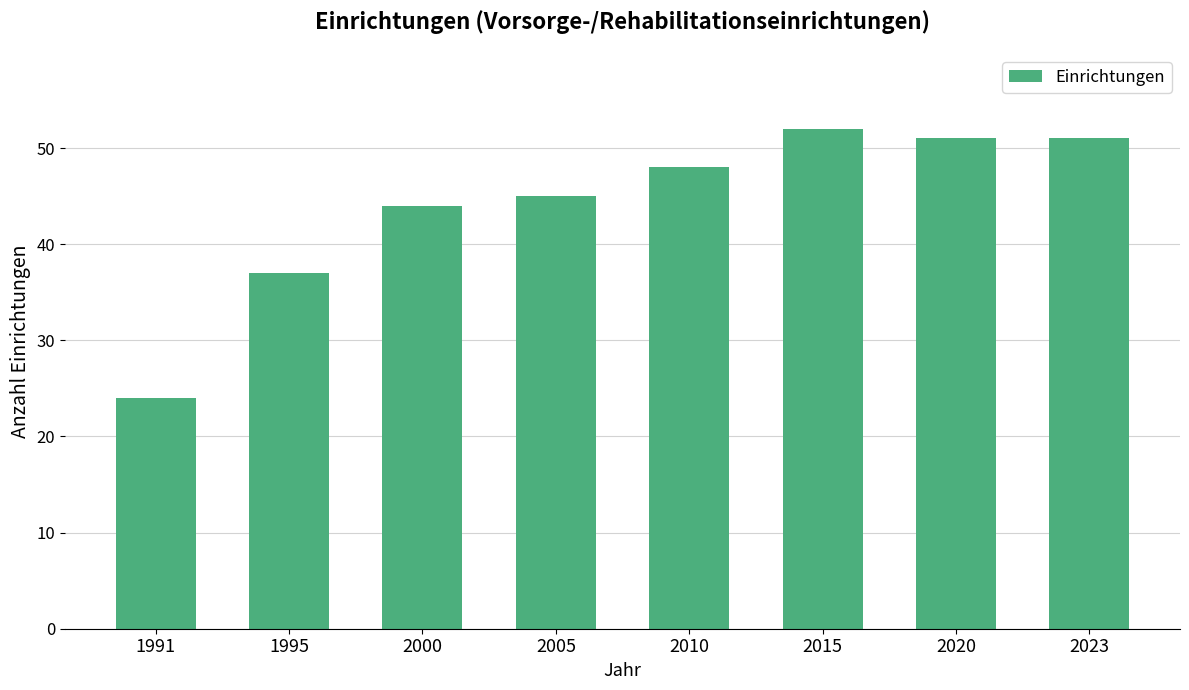

Where is the data nearest to the value 38?

1995